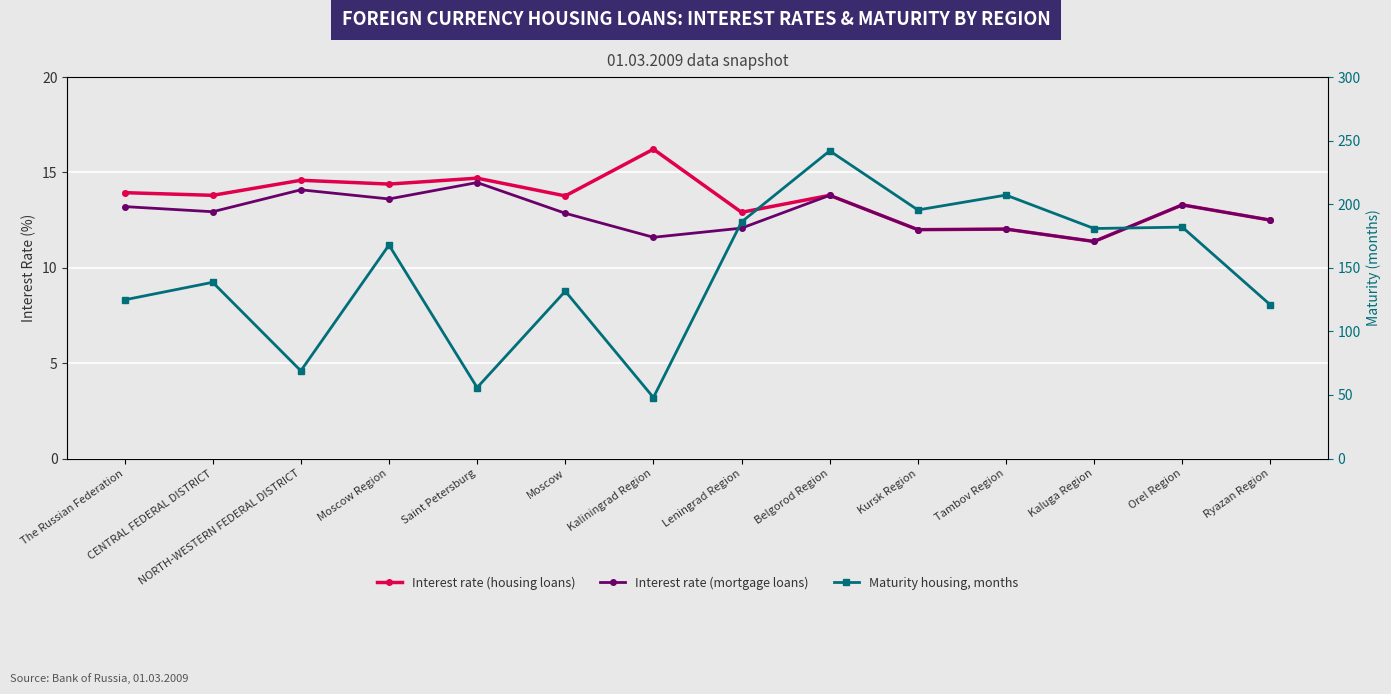

True or false: Avg weighted maturity housing, months and Avg weighted interest rate (housing) intersect in this chart.

False